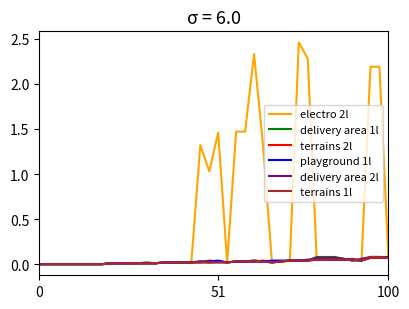

Which series has the largest total across all categories?

electro 2l